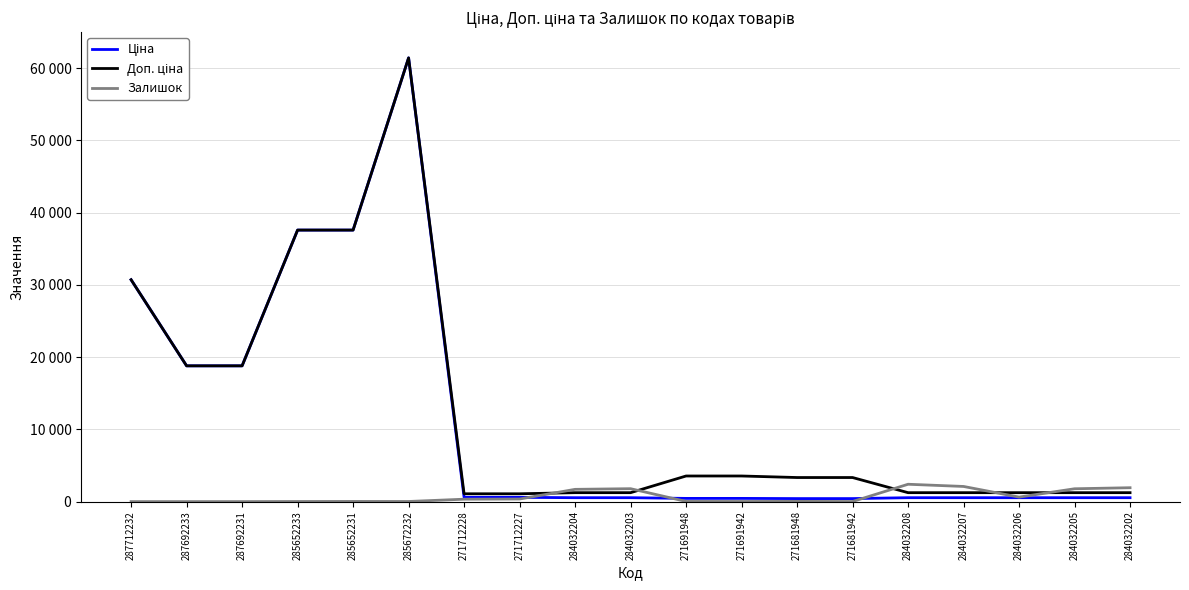

Which series has the largest range (max minus min)?

Ціна